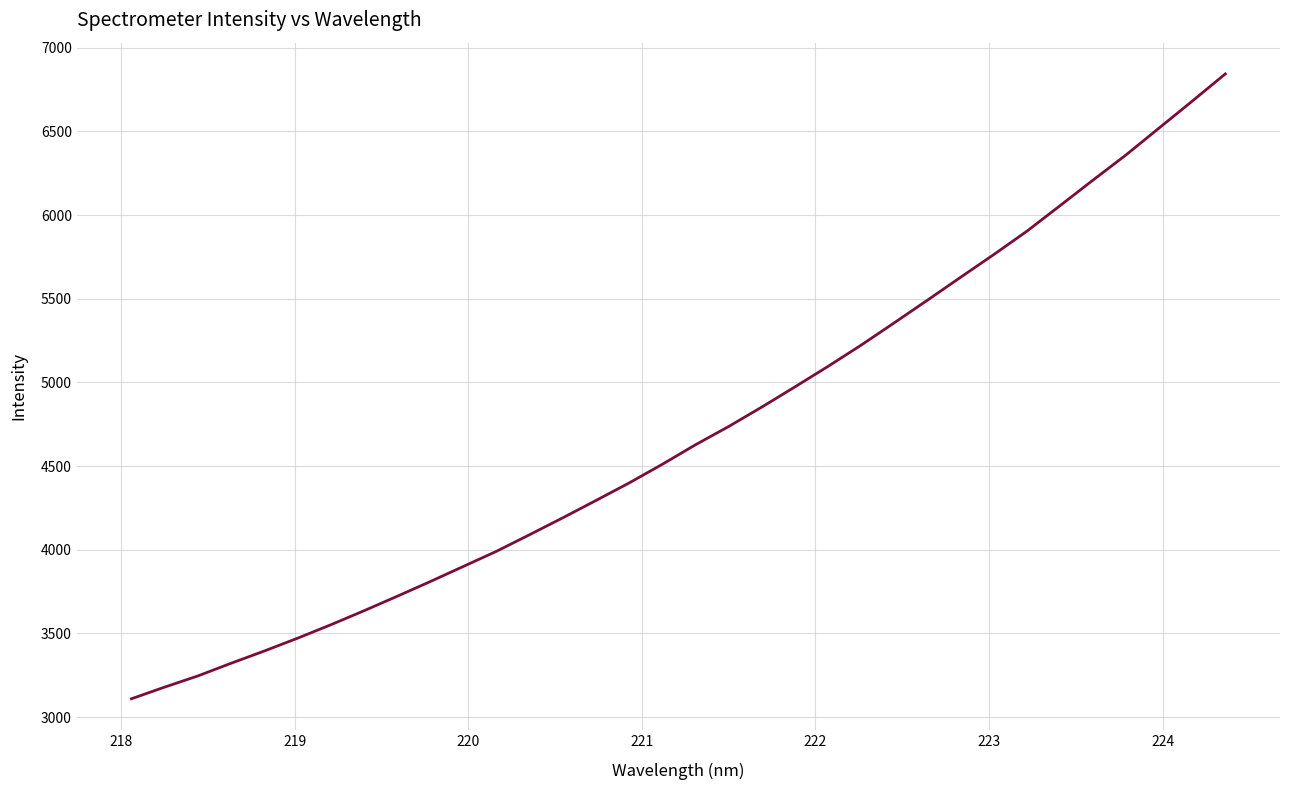

What is the difference between the maximum and minimum values?

3733.5